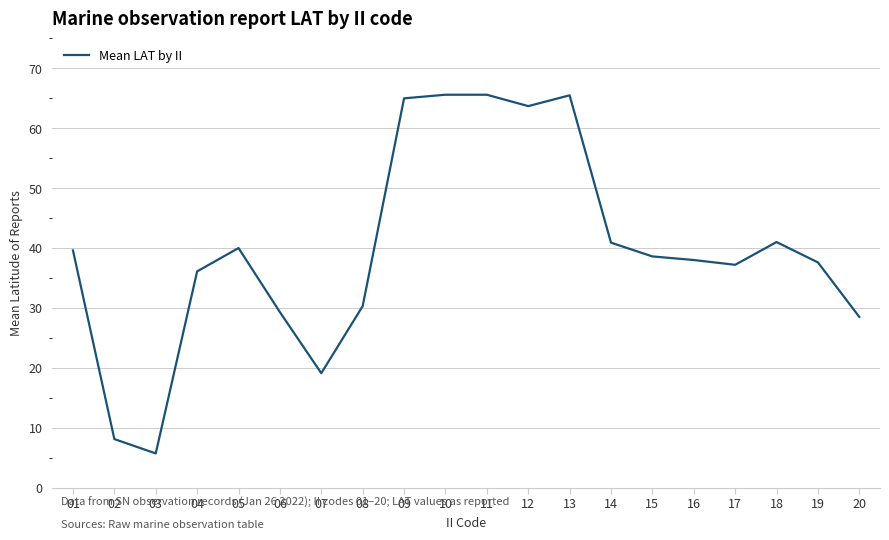

Which label corresponds to the smallest value in the chart?

03